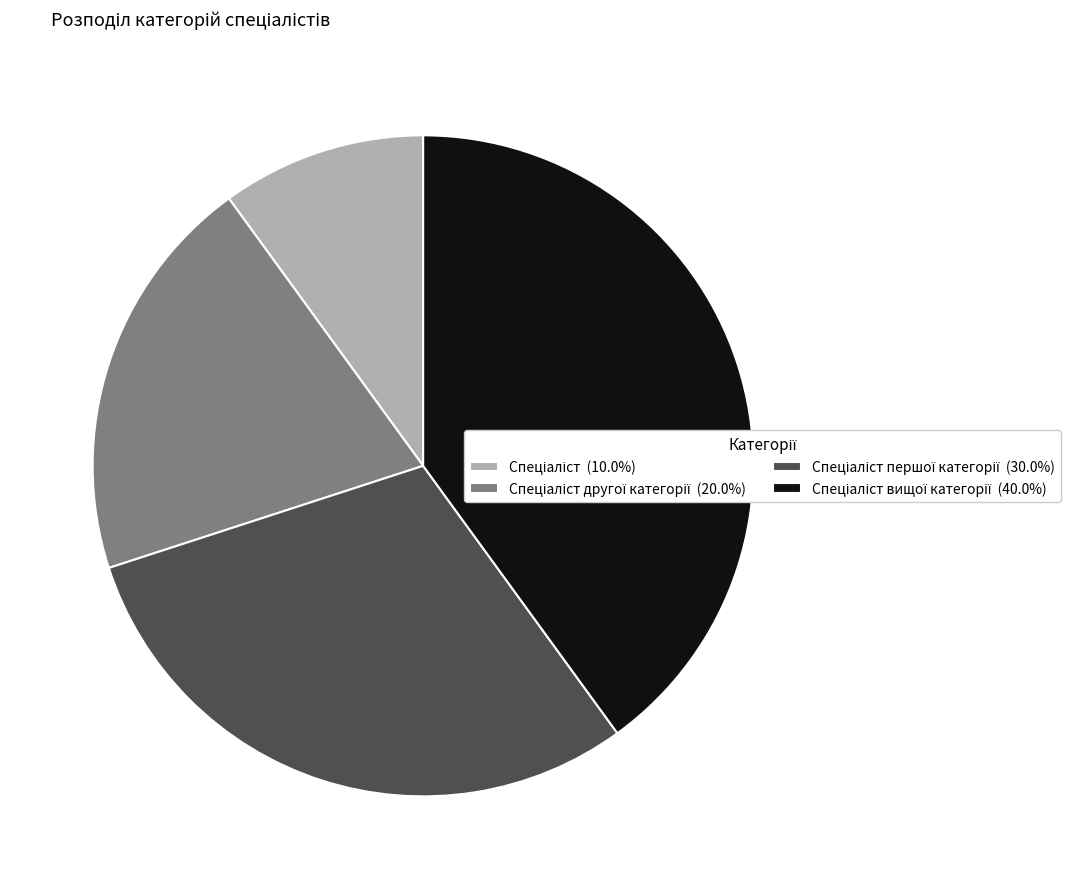

Is there a majority slice in this chart?

No